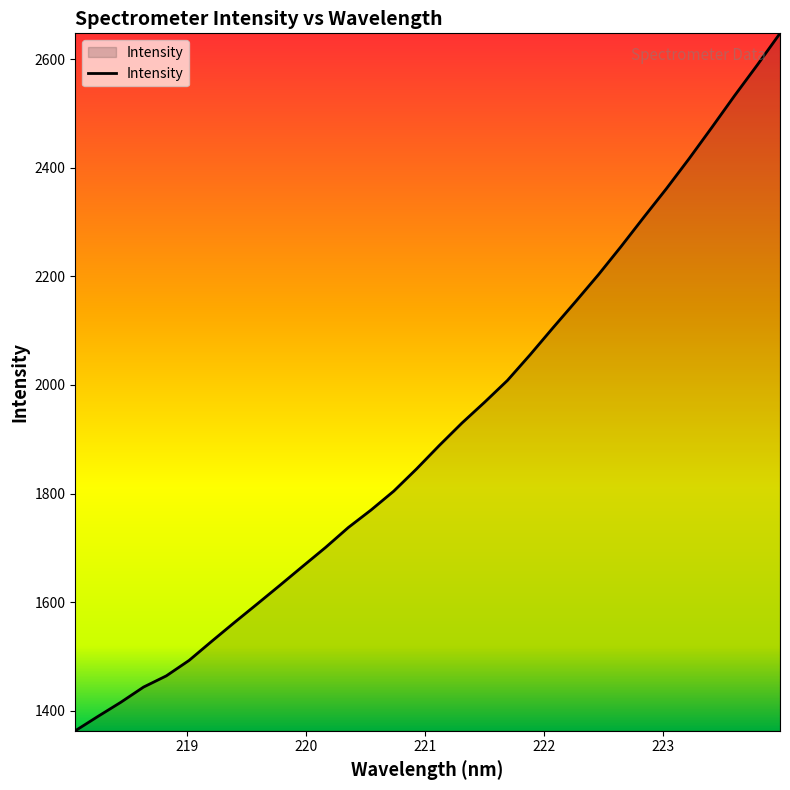

What is the minimum value shown in the chart?

1362.9